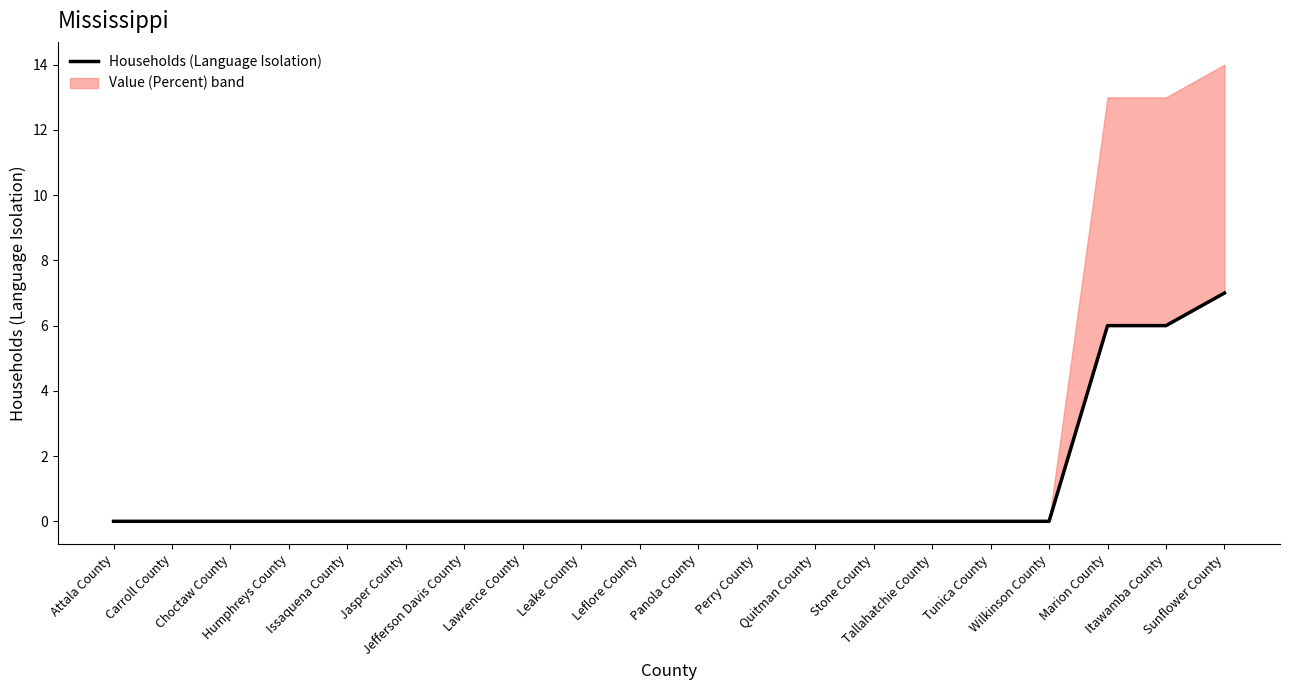

What is the difference between the maximum and minimum values?

7